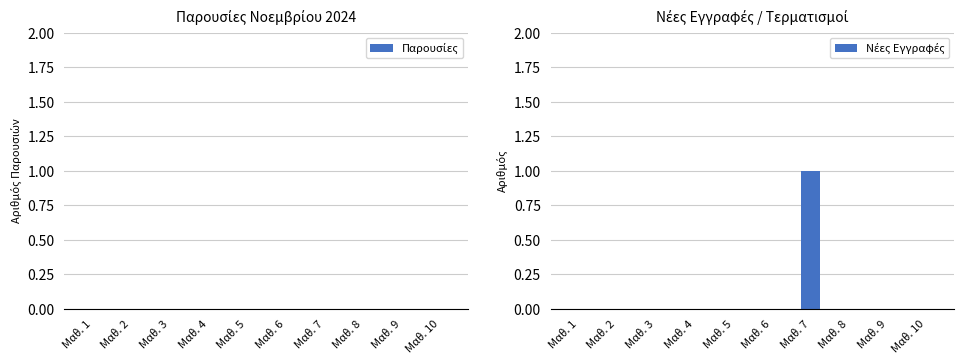

Which category has the highest value across all series?

Μαθ. 7